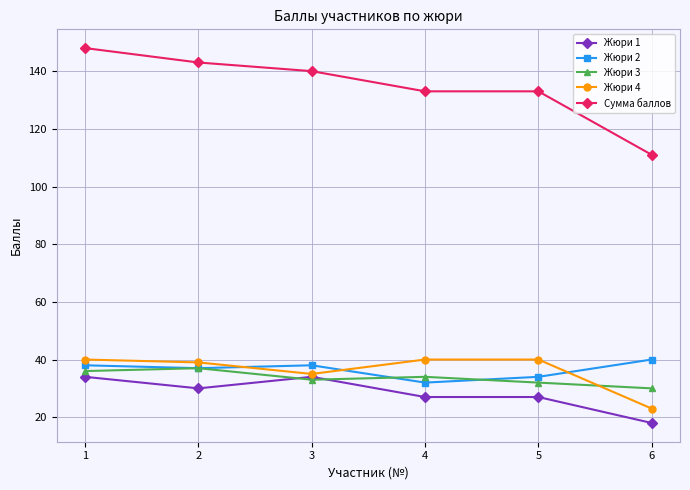

What is the sum of the Жюри 1 values at 1 and 2?

64